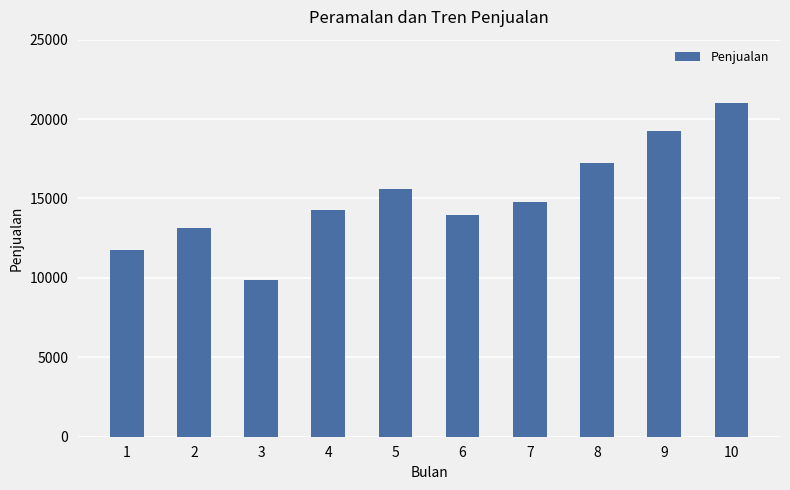

Where is the data nearest to the value 15440?

5